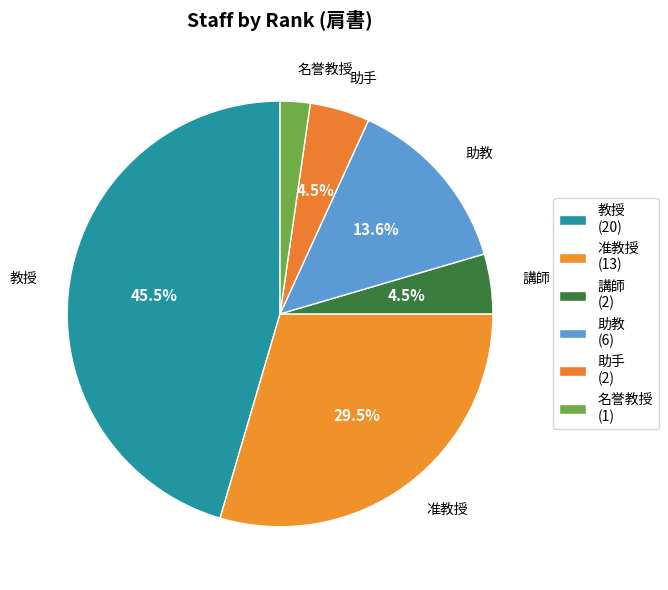

Which slice is the largest?

教授